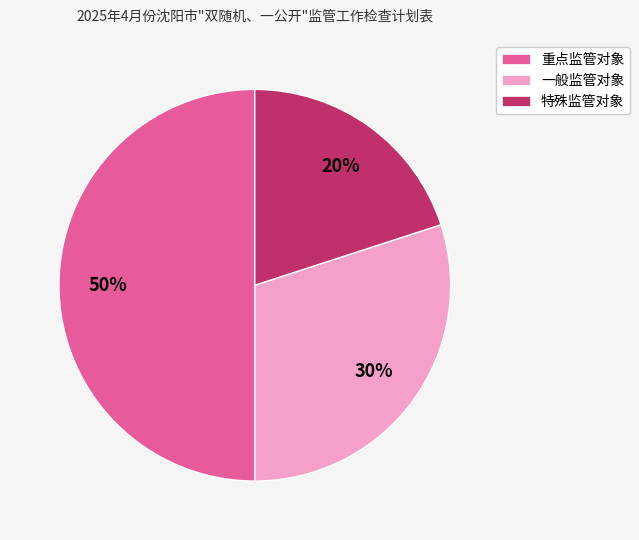

Does 特殊监管对象 account for over 50% of the chart?

No